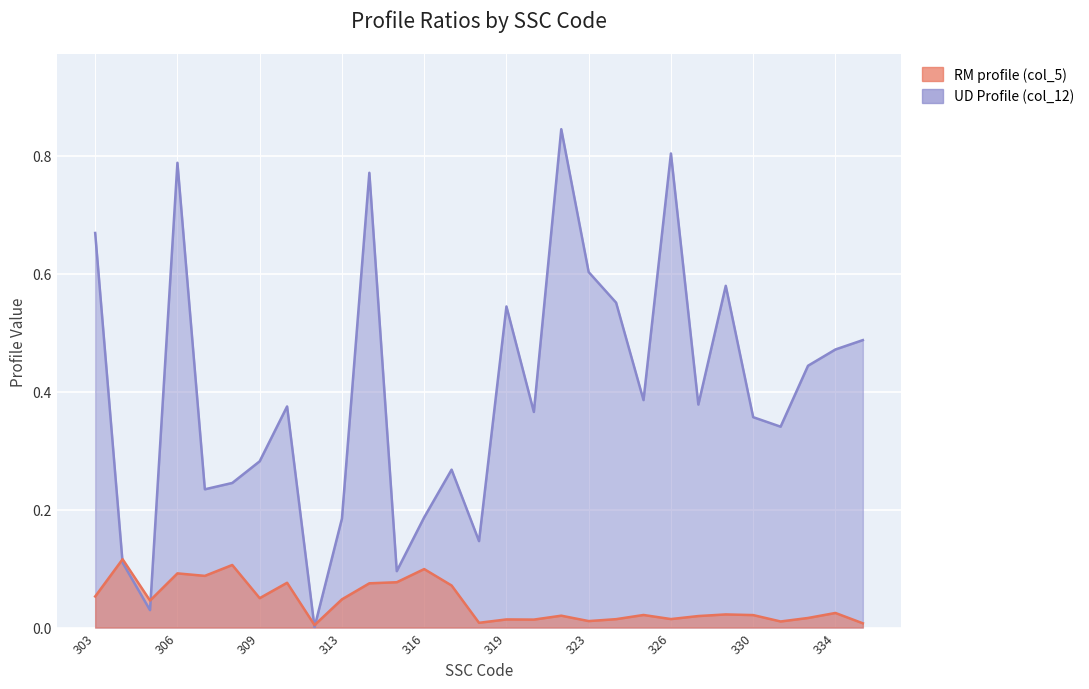

True or false: RM profile (col_5) has a value of 0.1 at 306.

True